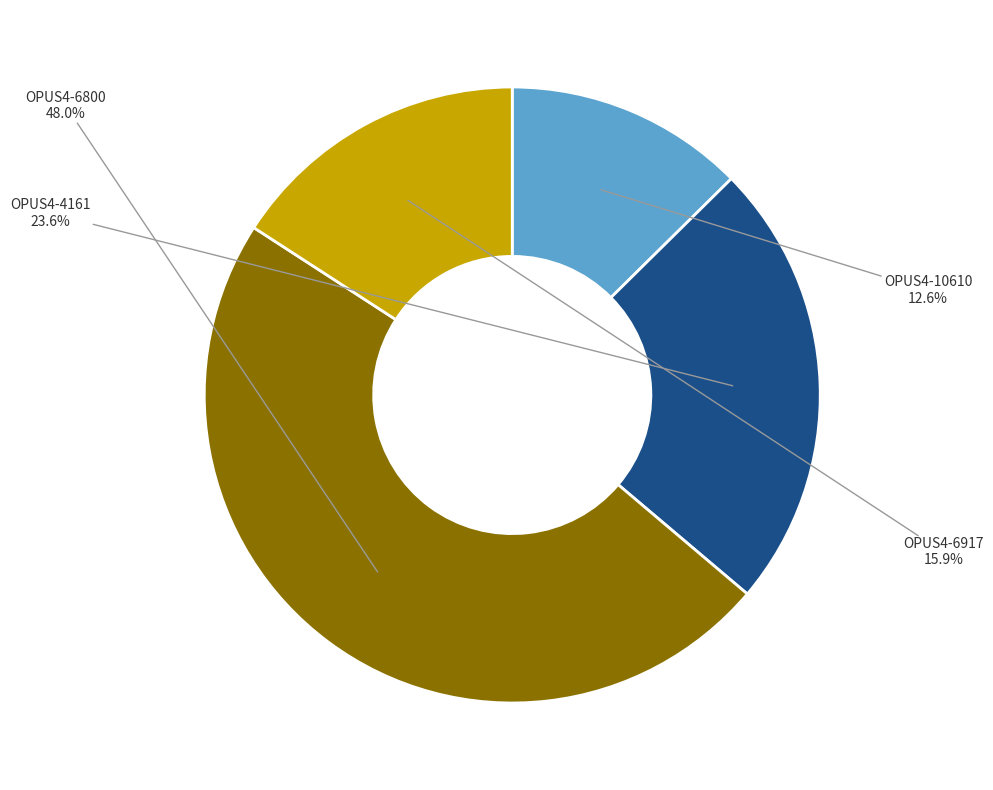

Rank the categories by value from lowest to highest.

OPUS4-10610, OPUS4-6917, OPUS4-4161, OPUS4-6800